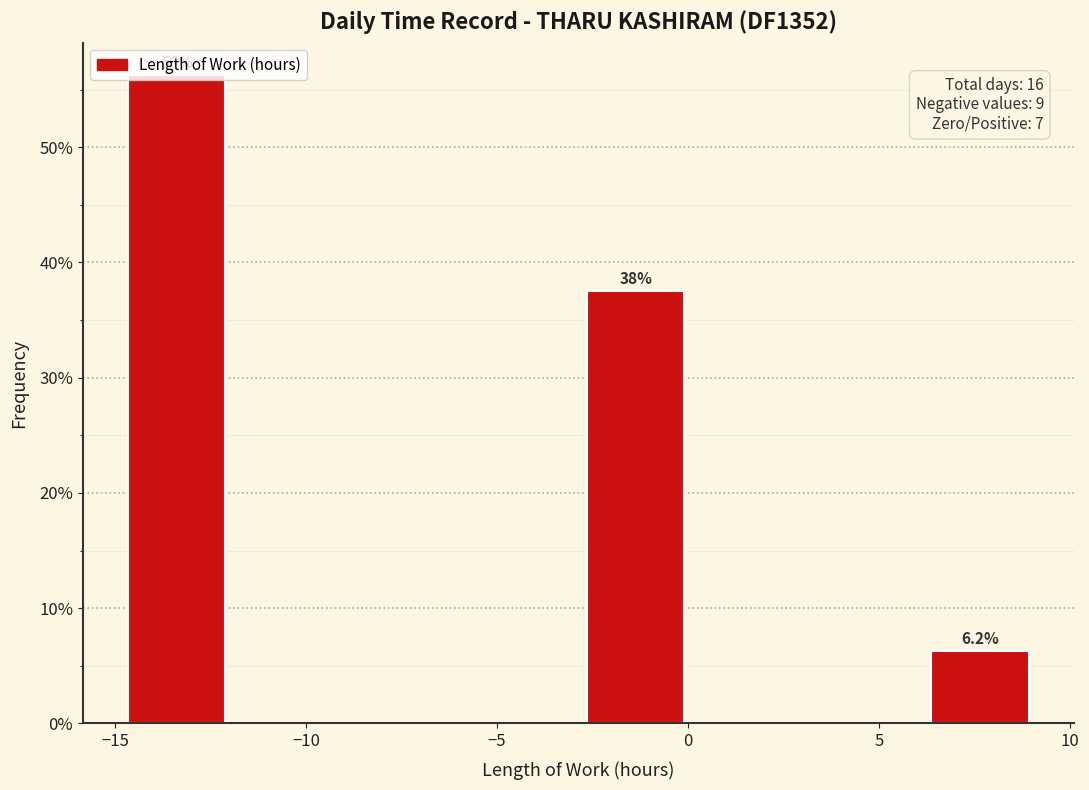

Which range on the x-axis has the tallest bar?

-15 to -12